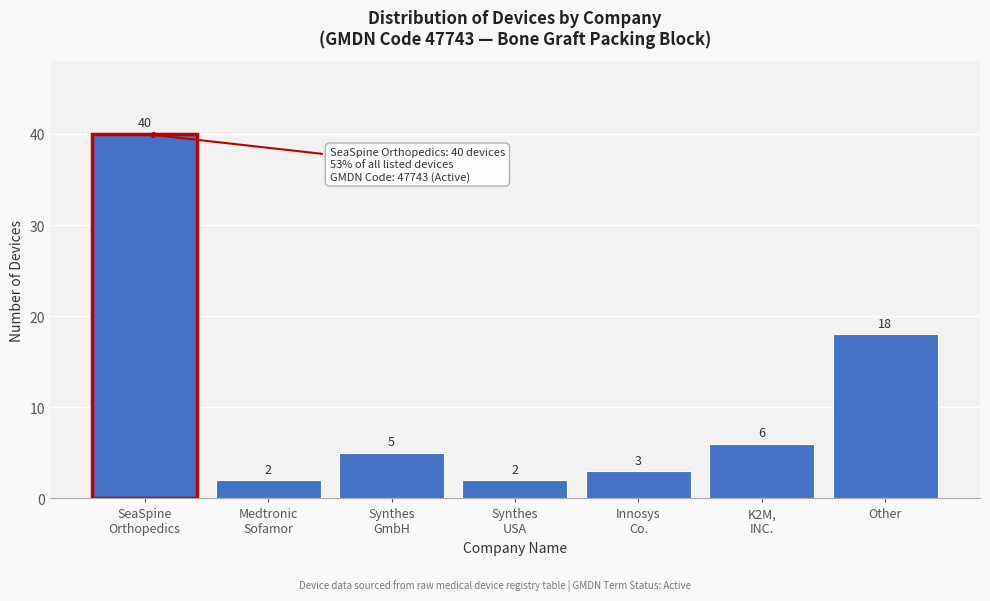

Reading left to right, transcribe all the data shown in this chart.

40	2	5	2	3	6	18